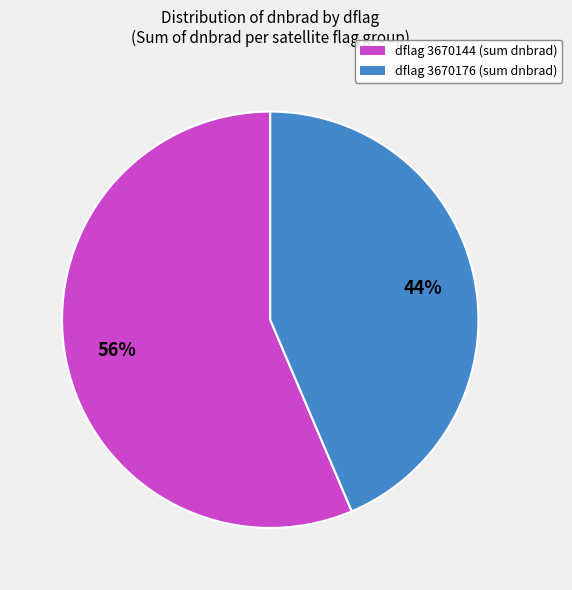

Is there any slice that represents more than half of the pie?

Yes